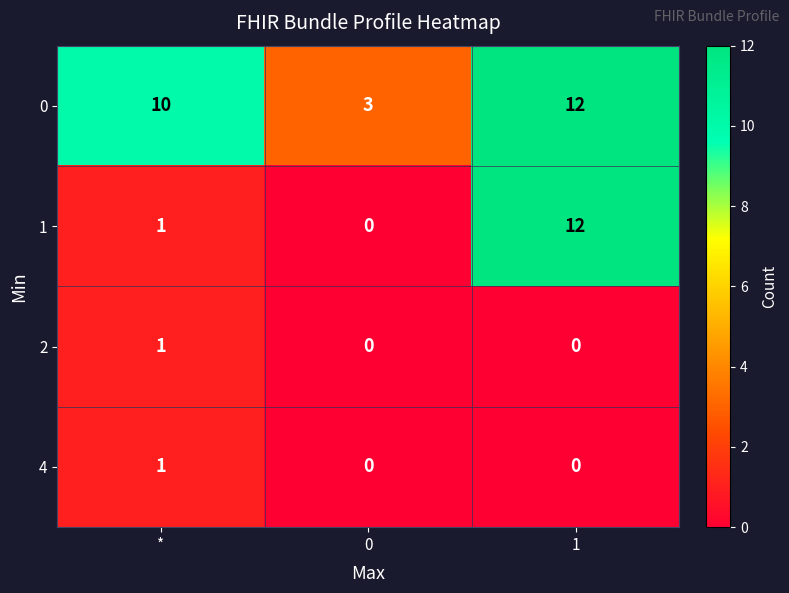

True or false: 1 has a value of 12 at 1.

True